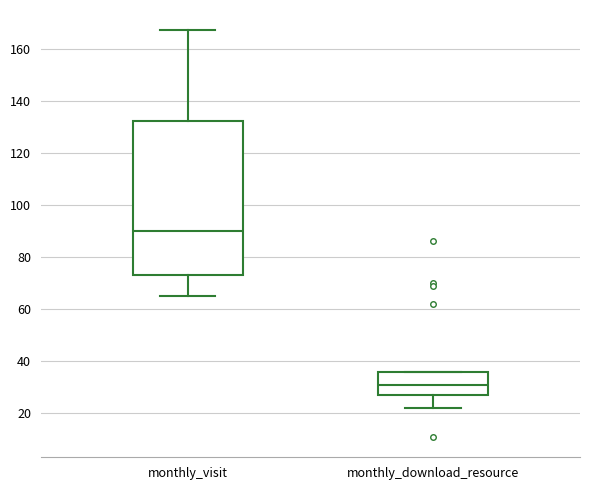

Which box's median line is the highest?

monthly_visit